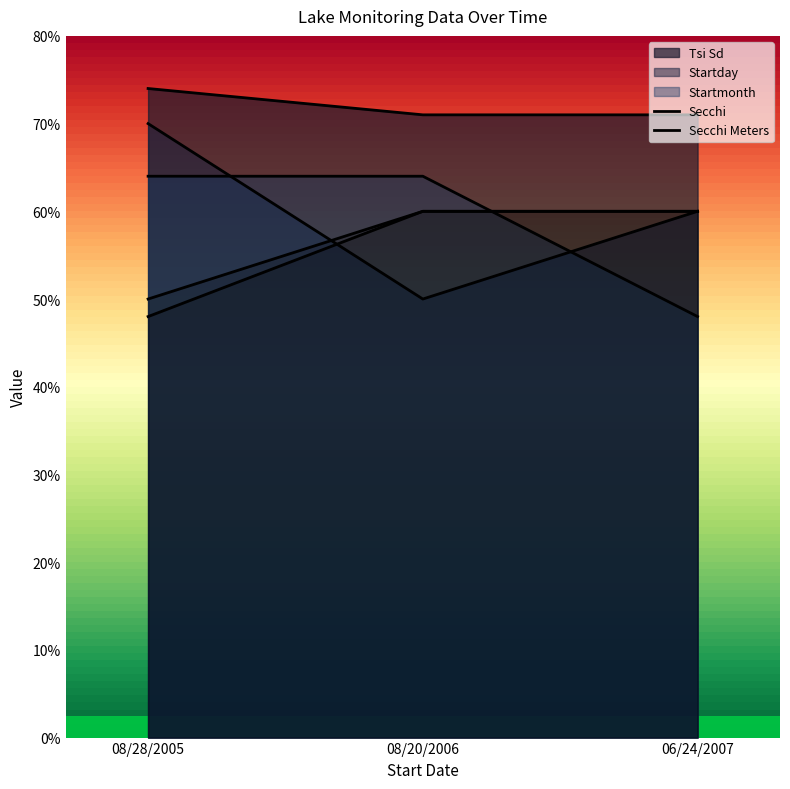

Reading left to right, extract all data points from this chart.

Startday: 70	50	60
Secchi: 74	71	71
Secchi Meters: 50	60	60
Tsi Sd: 48	60	60
Startmonth: 64	64	48